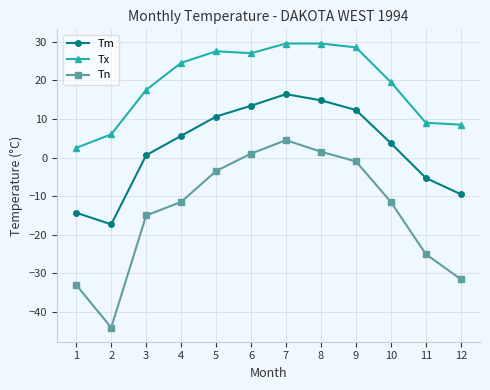

Is it true that Tm equals 17.5 at 9?

False